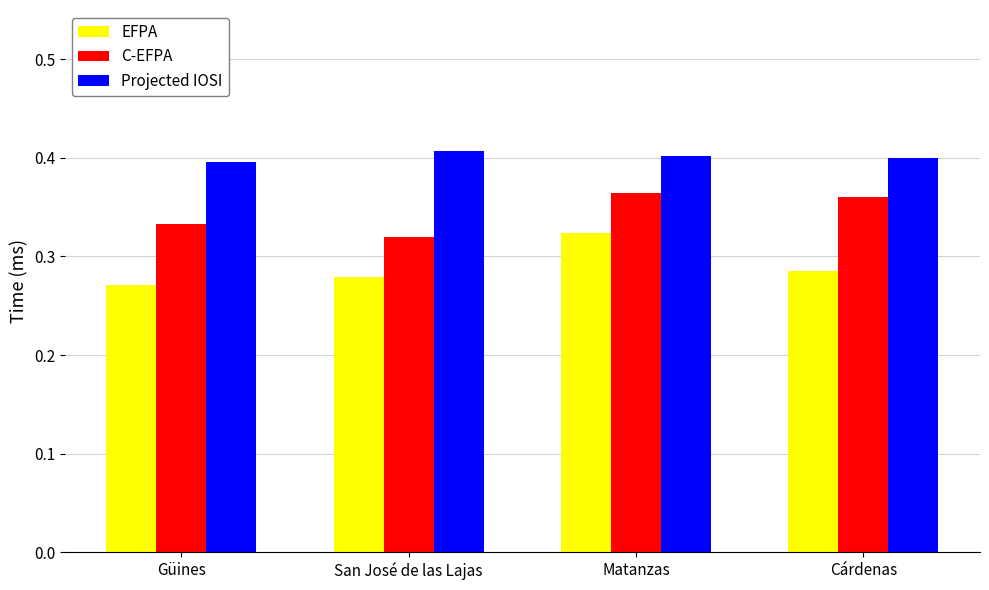

The Projected IOSI series shows 0.4 at Cárdenas. True or false?

True